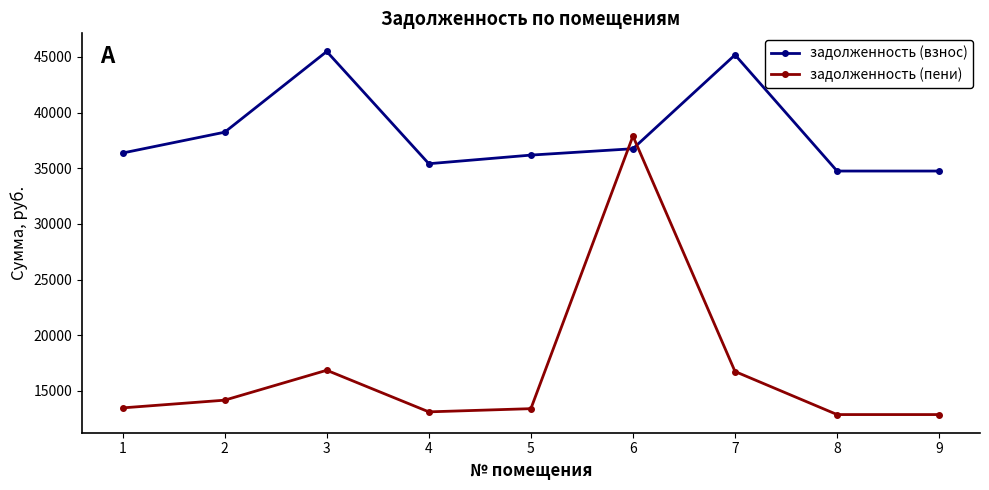

What is the spread (max minus min) of values at 6?

1133.5